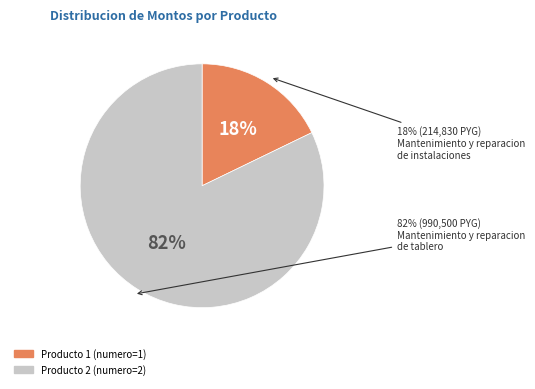

What percentage is NOT represented by Mantenimiento y reparacion de tablero?

17.8%